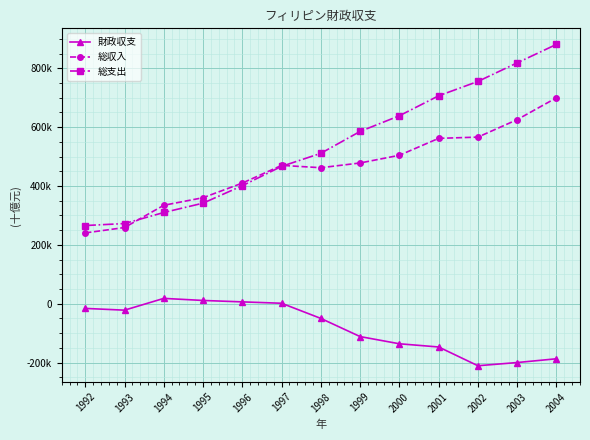

What is the smallest value displayed?

-210741